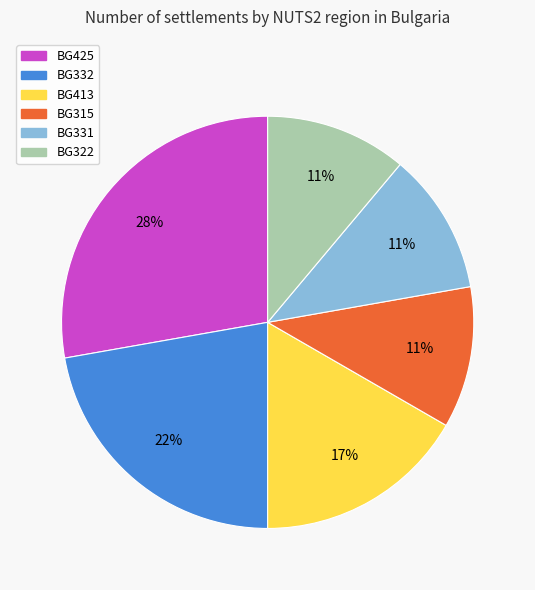

Is it true that BG322 is 11% of the pie?

True